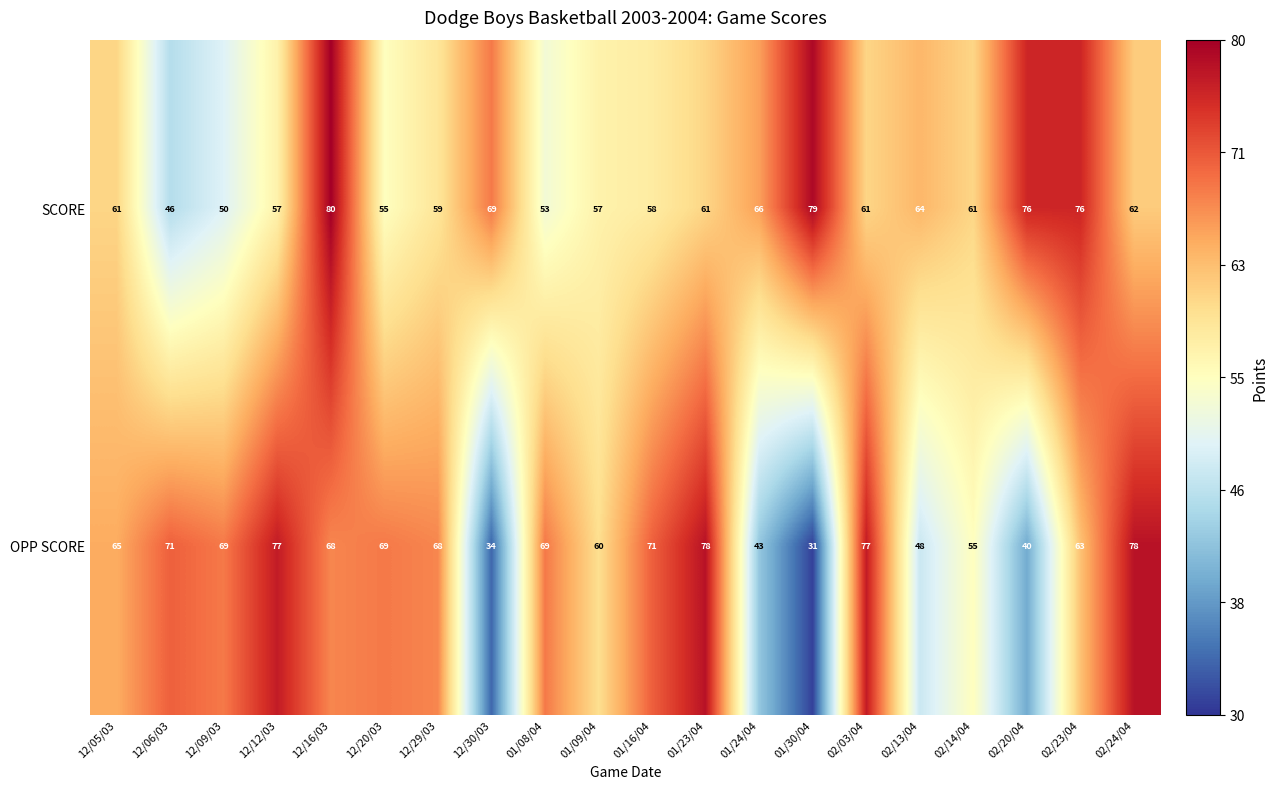

What is the greatest value displayed?

80